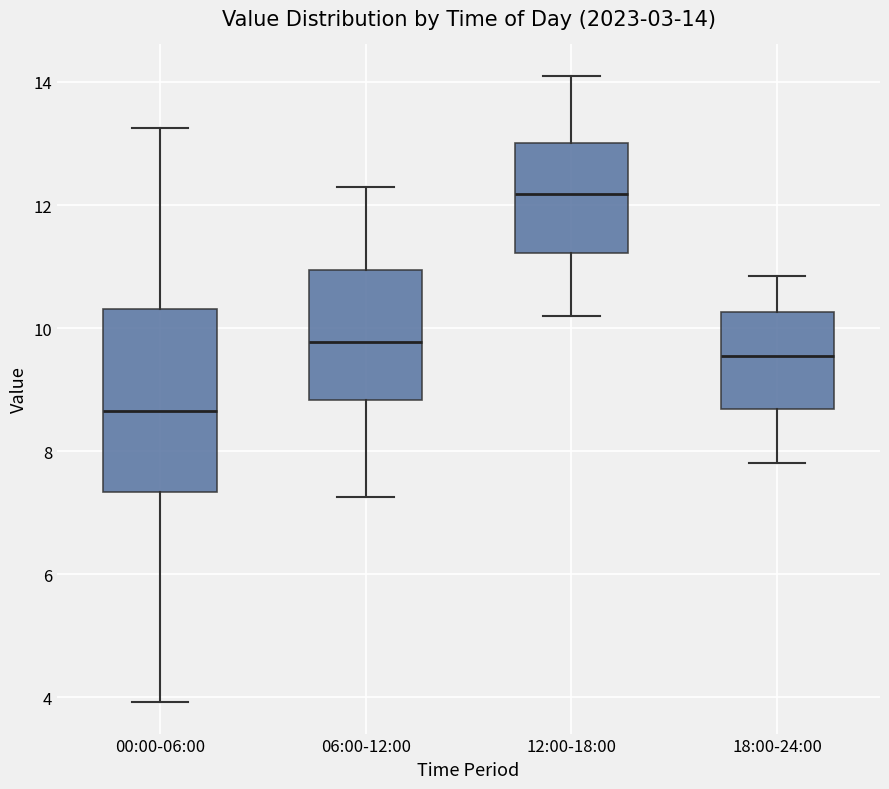

Which box is the tallest, from its lower edge to its upper edge?

00:00-06:00